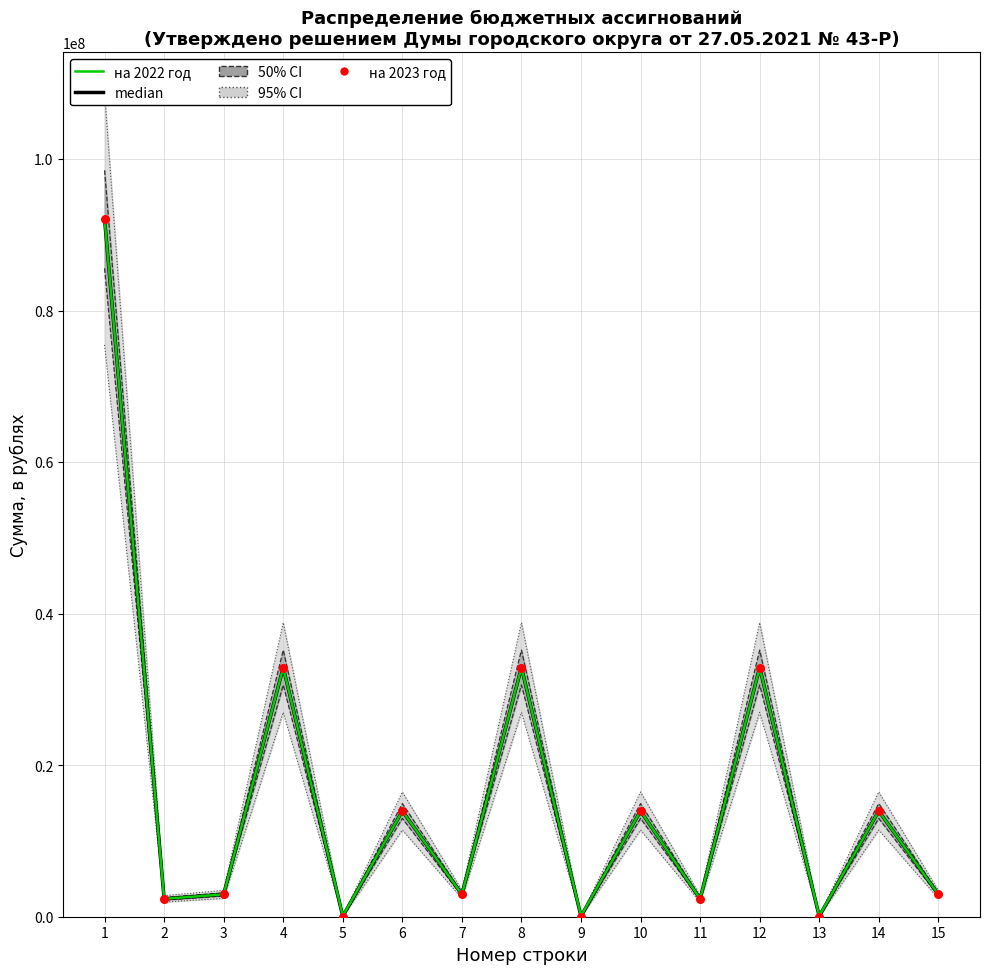

Is the value of на 2022 год at 4 greater than the value of на 2023 год at 6?

Yes